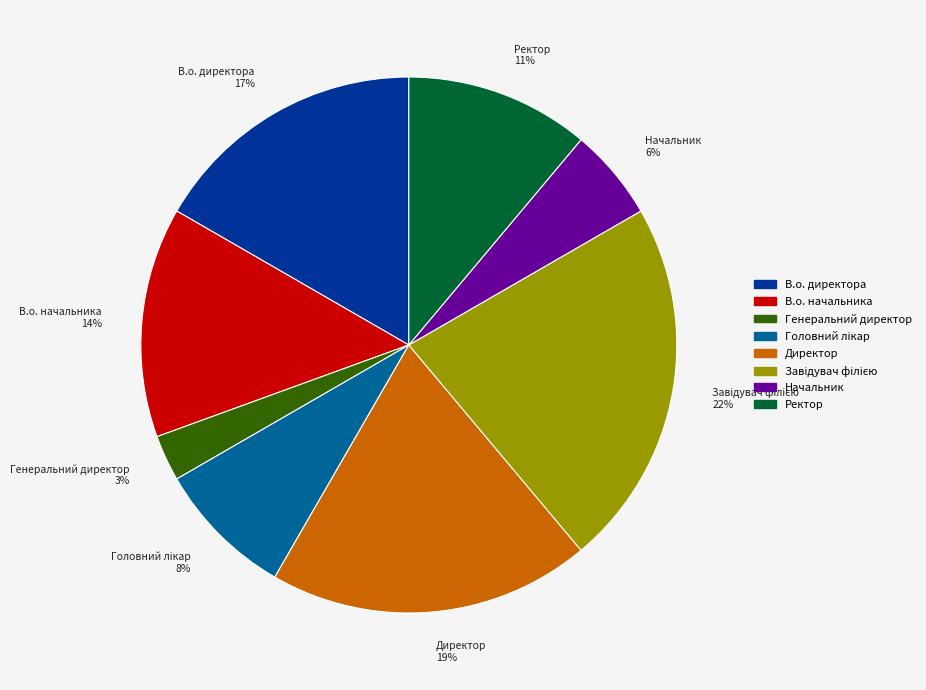

To the nearest percent, what percentage of the pie is В.о. директора?

17%